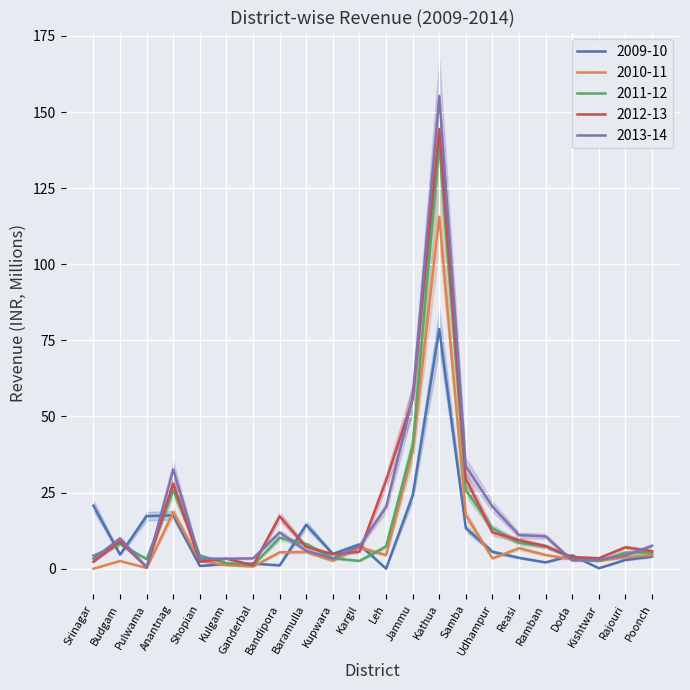

After their last crossing, which series has the higher values: 2009-10 or 2010-11?

2010-11